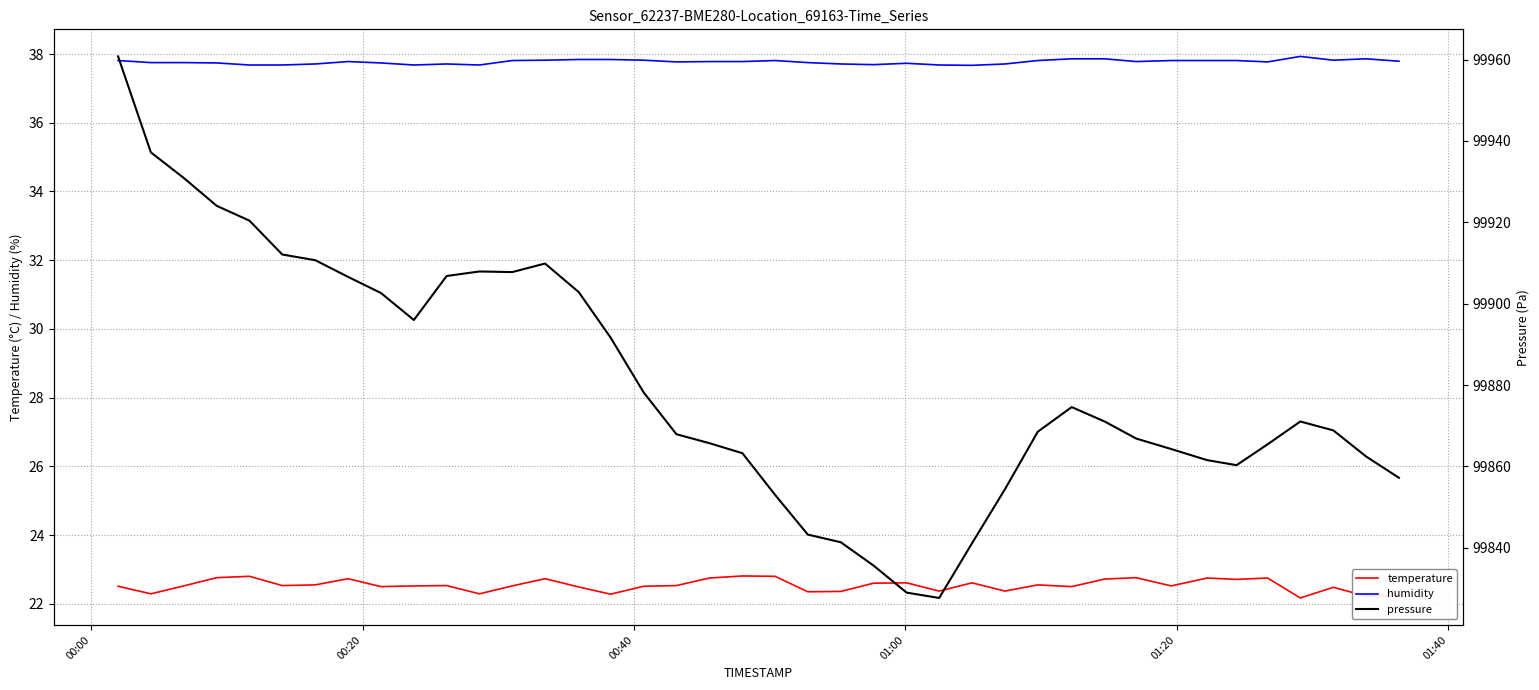

True or false: temperature and humidity intersect in this chart.

False